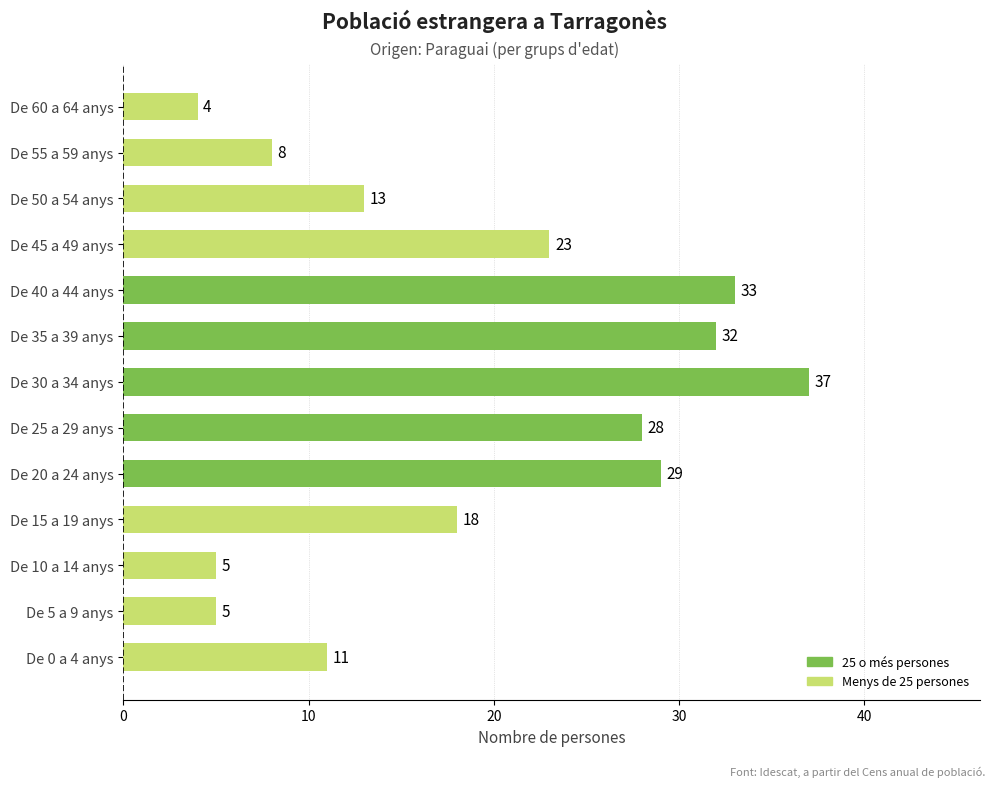

Count the number of data series in this chart.

1